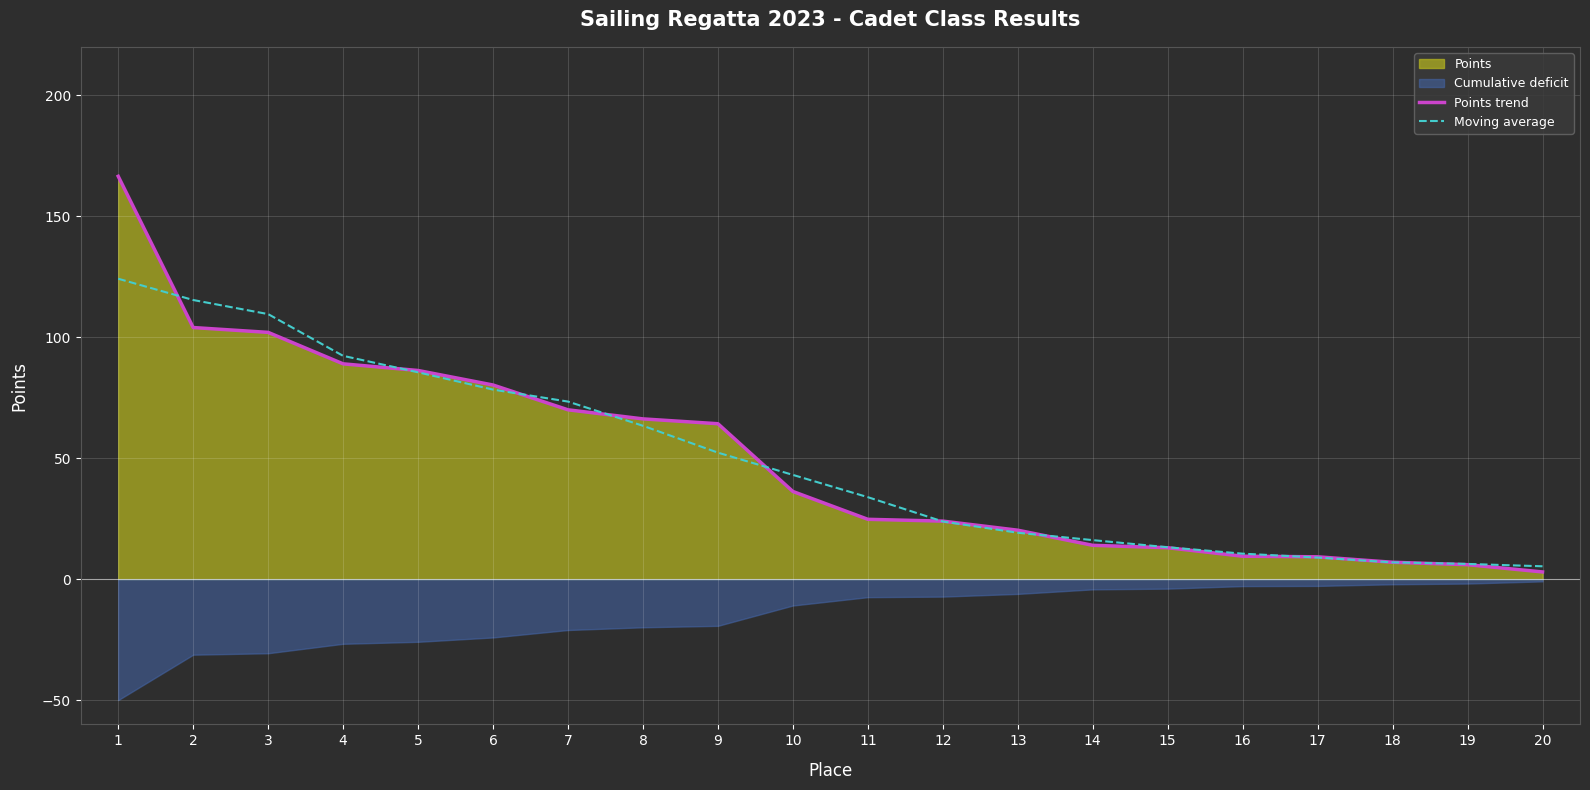

Is the value of Moving average at 1 greater than the value of Points trend at 15?

Yes